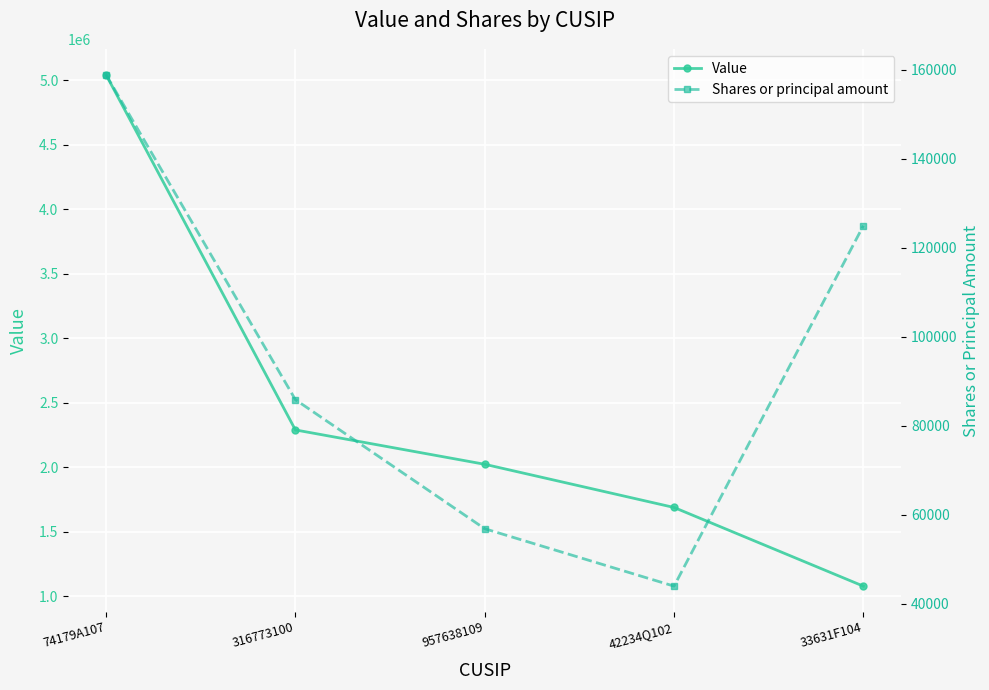

At which category does Shares or principal amount reach its first local valley?

42234Q102